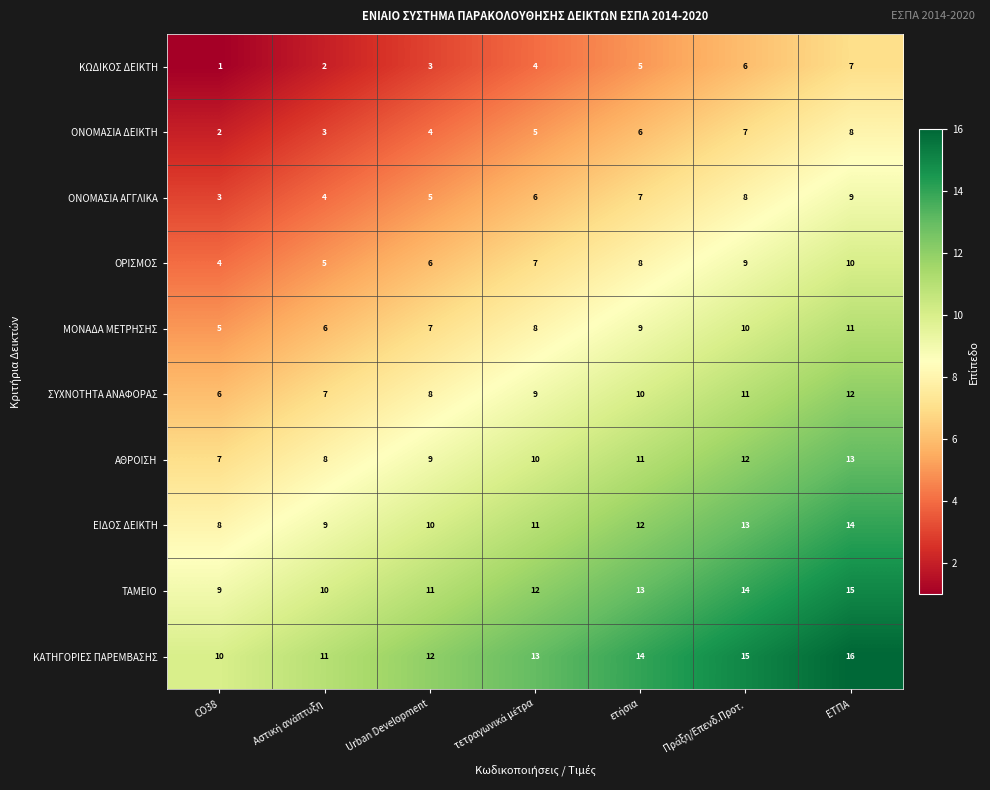

What is the sum of all ΚΩΔΙΚΟΣ ΔΕΙΚΤΗ values?

28